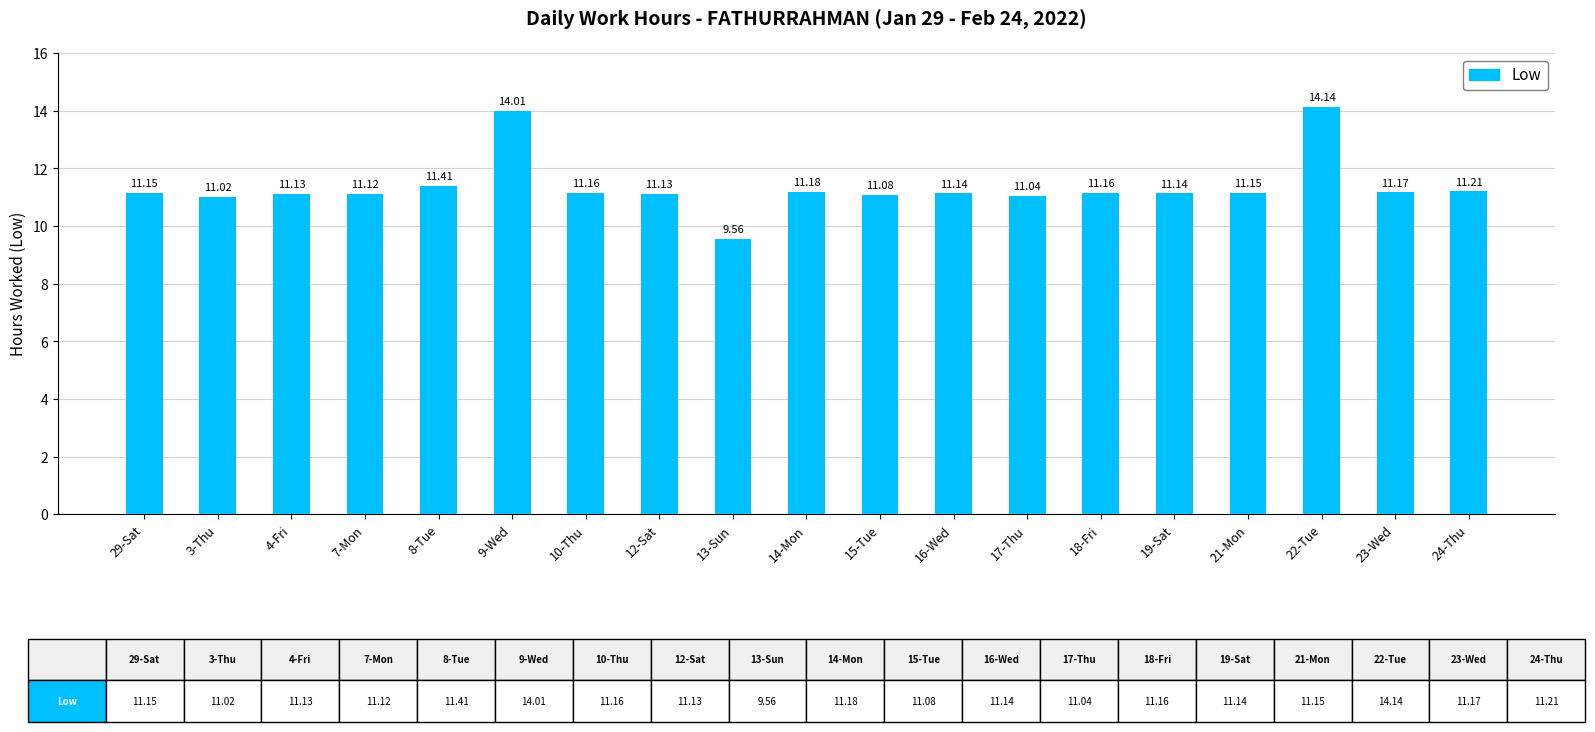

Approximately how many times larger is the value at 21-Mon compared to 8-Tue?

1.0